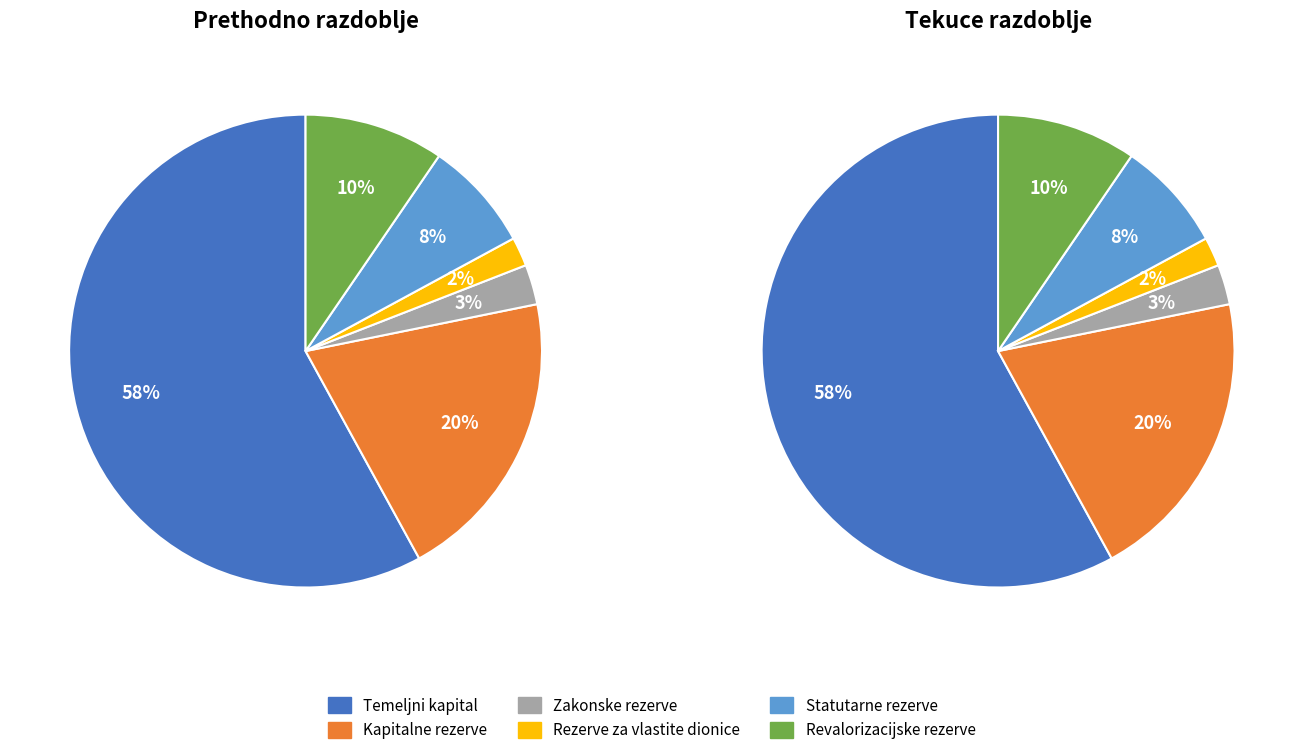

Combined, do Revalorizacijske rezerve and Kapitalne rezerve account for over 50%?

No